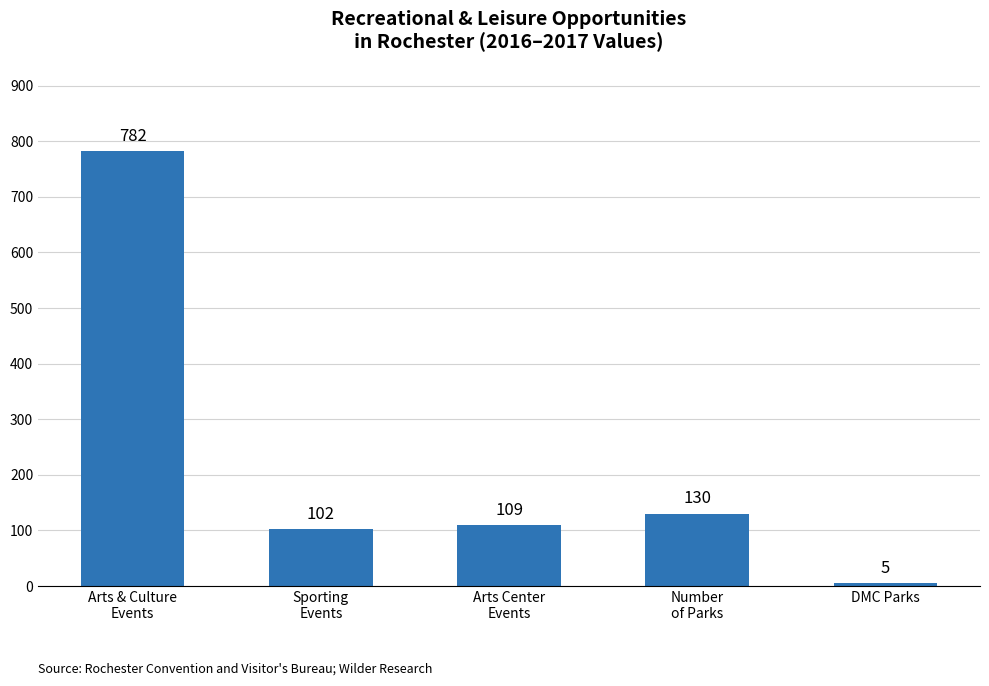

The chart shows a value of 5 at DMC Parks. True or false?

True